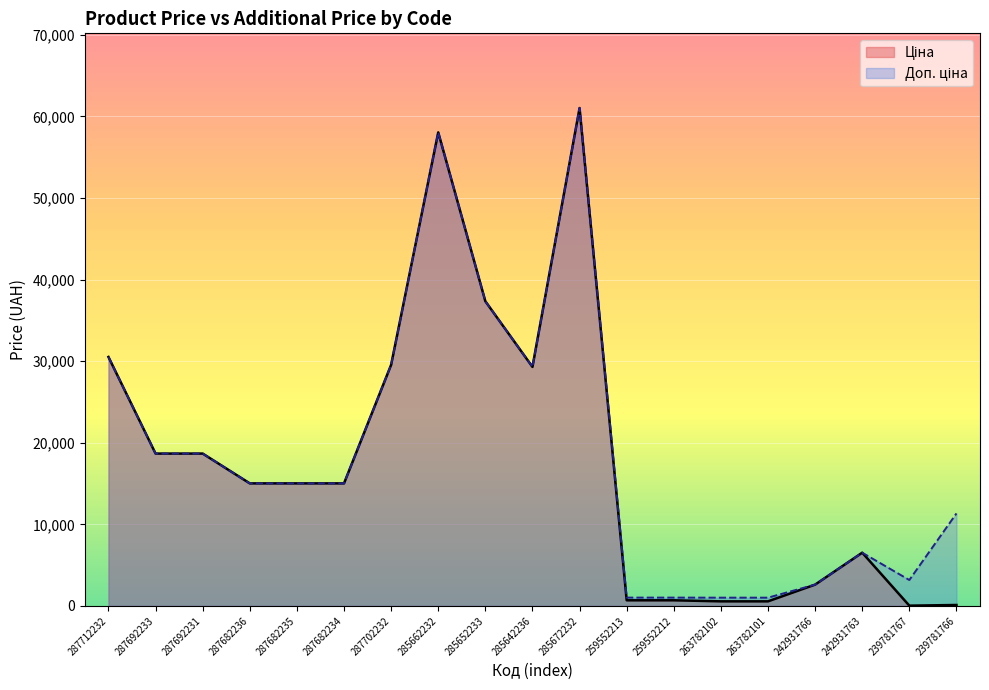

Rank the categories by Ціна value from highest to lowest.

285672232, 285662232, 285652233, 287712232, 287702232, 285642236, 287692233, 287692231, 287682236, 287682235, 287682234, 242931763, 242931766, 259552213, 259552212, 263782102, 263782101, 239781766, 239781767